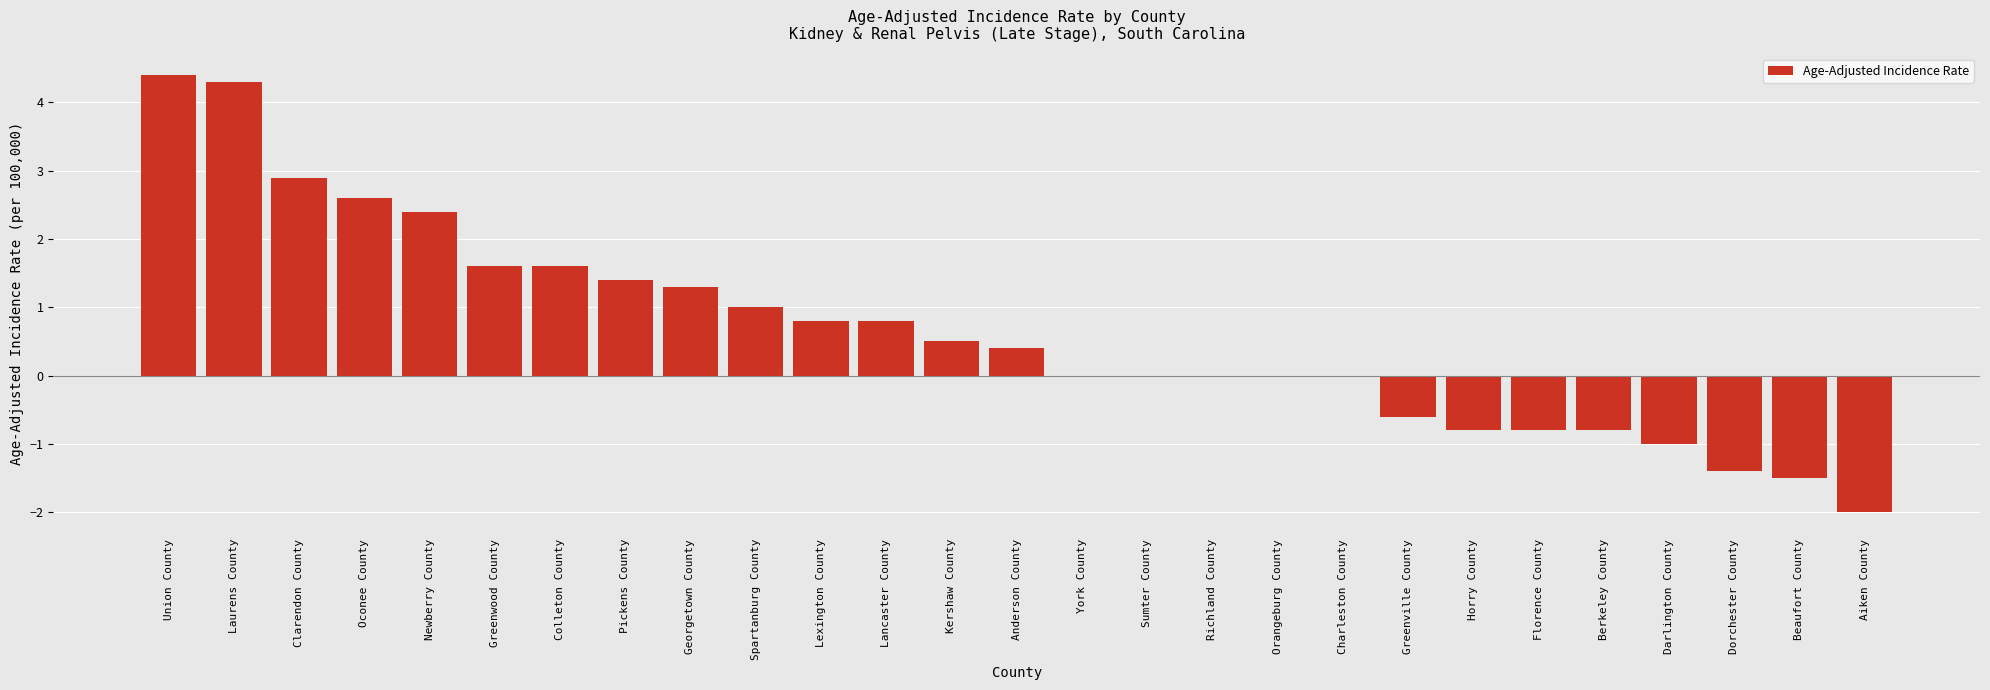

Reading left to right, extract all data points from this chart.

4.4	4.3	2.9	2.6	2.4	1.6	1.6	1.4	1.3	1.0	0.8	0.8	0.5	0.4	0.0	0.0	0.0	0.0	0.0	-0.6	-0.8	-0.8	-0.8	-1.0	-1.4	-1.5	-2.0